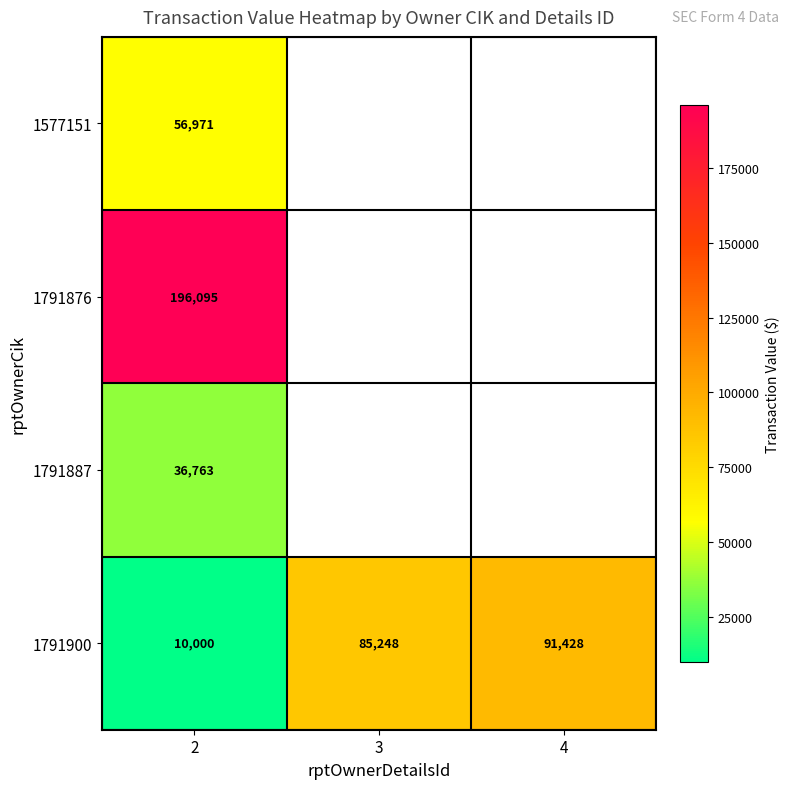

Which category has the highest value across all series?

2